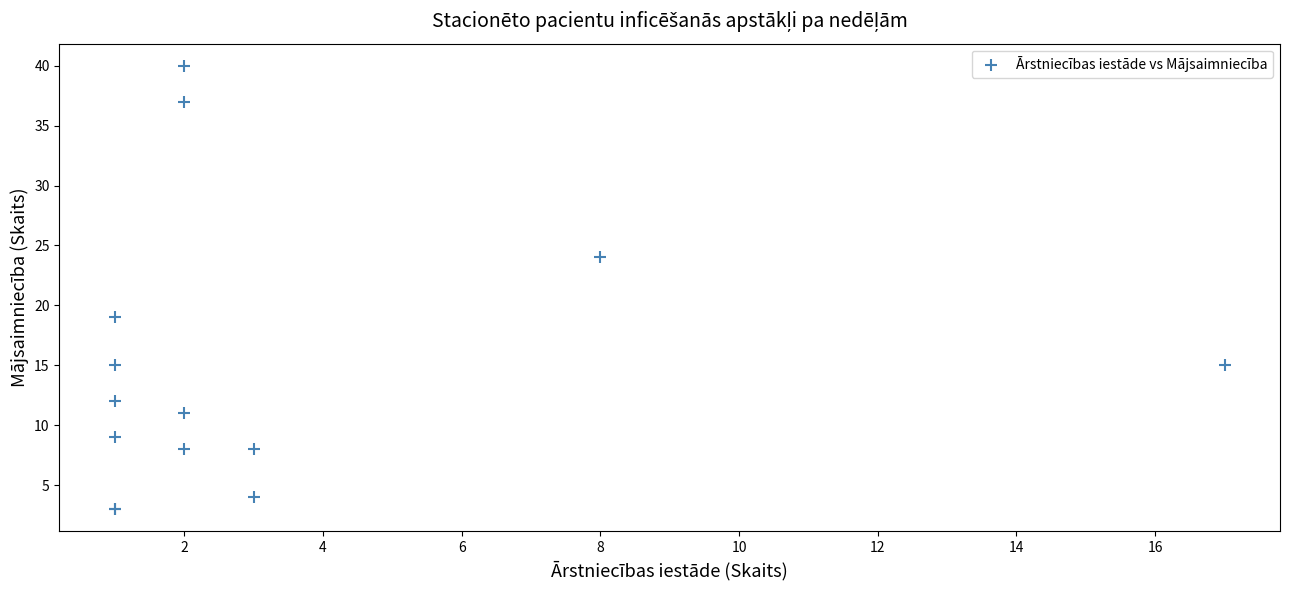

What Y value in the scatter plot is closest to 21?

19